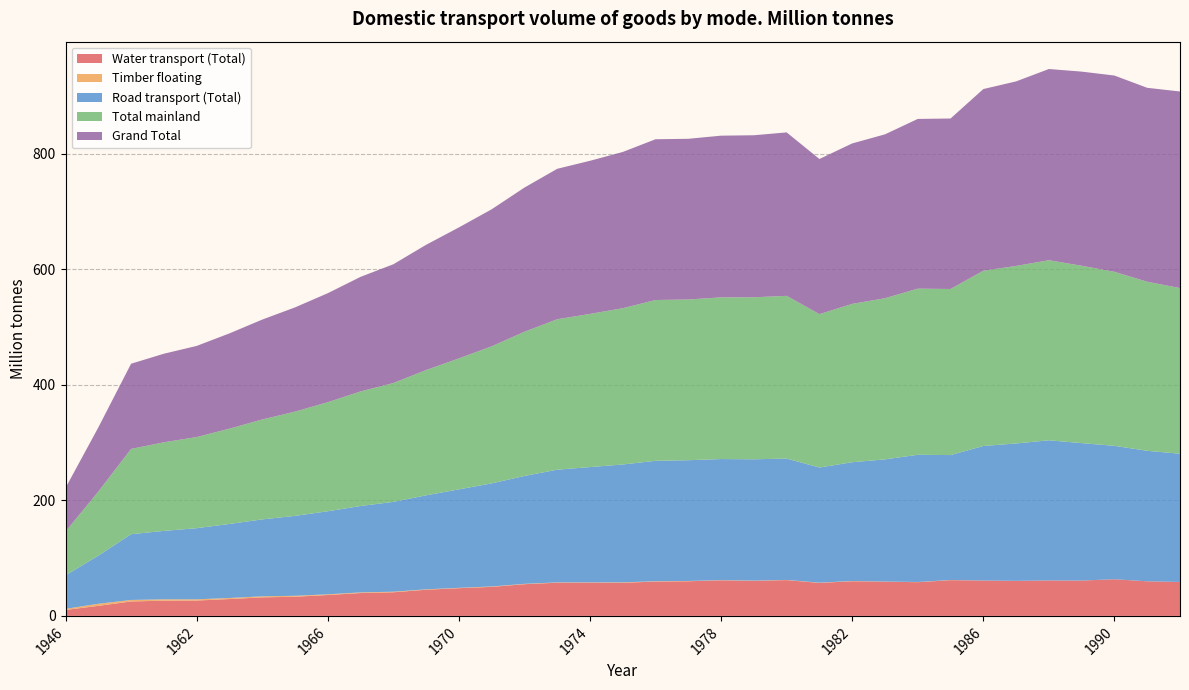

Reading left to right, transcribe all the data shown in this chart.

Water transport (Total): 10.3	17.4	25.0	26.4	26.6	29.2	32.1	33.2	36.2	39.6	40.9	45.3	48.0	50.3	54.9	57.5	57.6	57.4	59.4	60.0	61.6	60.7	62.0	57.2	60.0	59.3	58.4	61.9	61.3	60.7	61.4	61.2	63.5	59.9	58.8
Timber floating: 1.9	3.6	2.6	2.3	2.1	1.8	1.8	1.6	1.2	1.1	1.0	0.7	0.6	0.7	0.6	0.5	0.5	0.7	0.6	0.5	0.3	0.4	0.3	0.4	0.4	0.2	0.3	0.3	0.0	0.0	0.0	0.0	0.0	0.0	0.0
Road transport (Total): 58.1	83.3	113.9	118.5	123.2	128.2	133.2	138.4	143.8	149.6	155.6	162.8	170.5	178.5	186.8	195.2	199.6	204.1	208.6	209.1	209.7	210.1	210.1	199.4	205.7	211.6	220.3	216.3	232.9	237.9	242.7	238.0	231.0	226.0	222.0
Total mainland: 75.7	111.0	147.6	153.4	157.8	165.0	173.0	180.5	188.8	198.4	205.7	216.9	226.8	237.3	249.7	260.5	265.2	270.6	278.4	278.3	280.0	280.5	281.8	265.6	274.2	279.0	287.7	287.6	303.5	307.4	311.8	307.1	301.3	292.7	286.8
Grand Total: 75.7	111.0	147.6	153.4	157.8	165.0	173.0	180.5	188.8	198.4	205.7	216.9	226.8	237.3	249.7	260.5	265.2	270.6	278.4	278.3	280.0	280.6	283.0	268.7	277.9	283.8	293.9	295.2	314.6	319.6	331.1	336.2	339.9	335.8	340.4